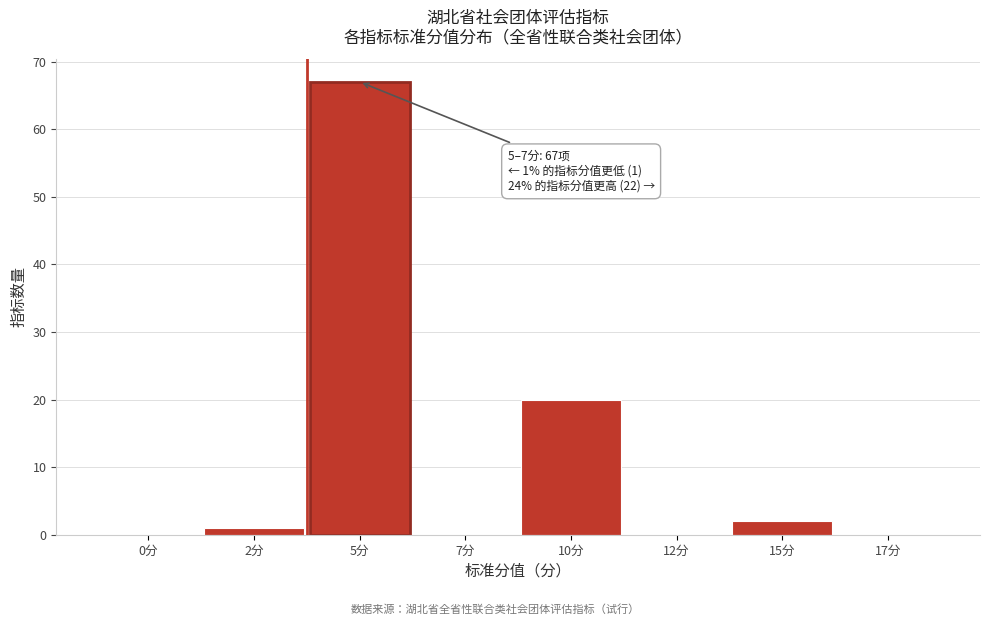

Reading left to right, what are all the values shown in this chart?

0分=0	2分=1	5分=67	7分=0	10分=20	12分=0	15分=2	17分=0